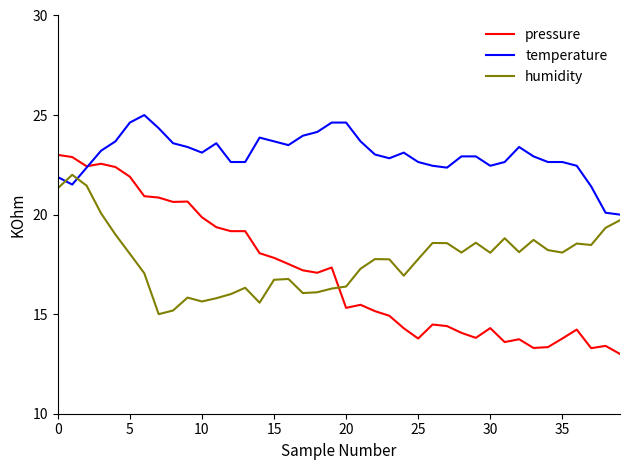

Which series has the largest range (max minus min)?

pressure